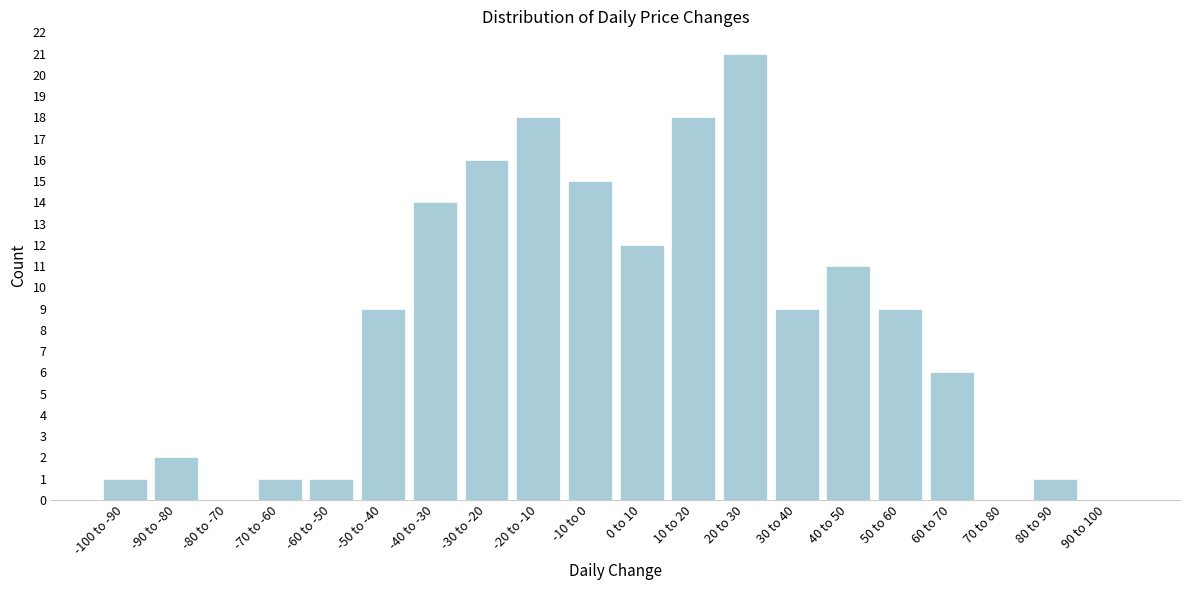

Read the value at 30 to 40.

9